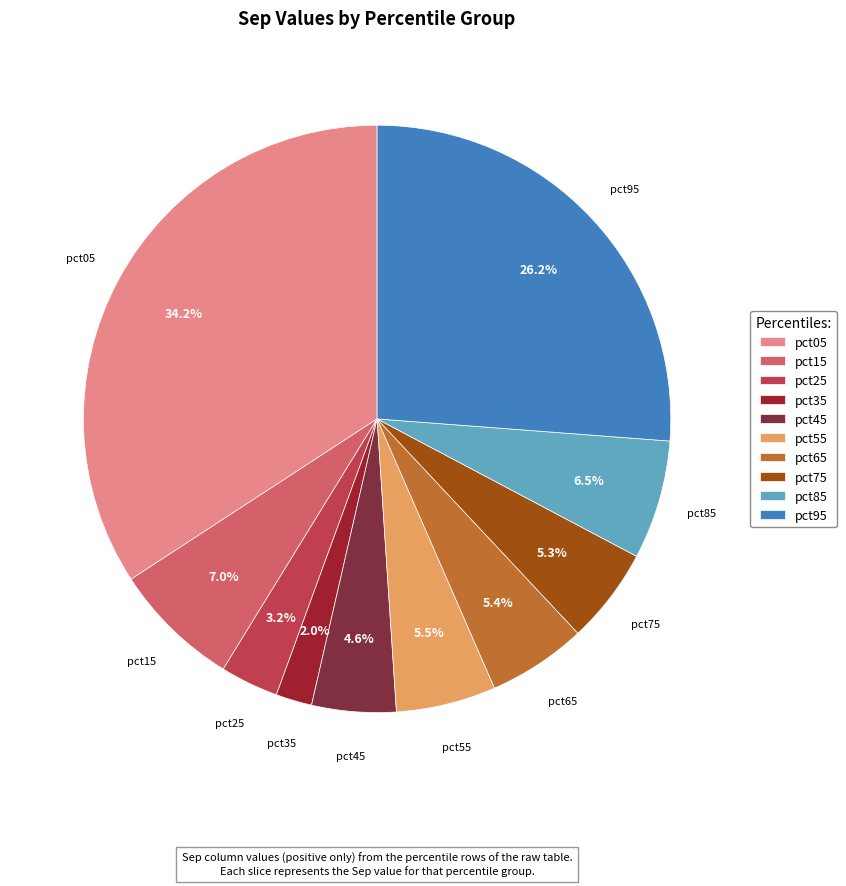

To the nearest percent, what is the difference between the pct35 and pct95 slice percentages?

24%